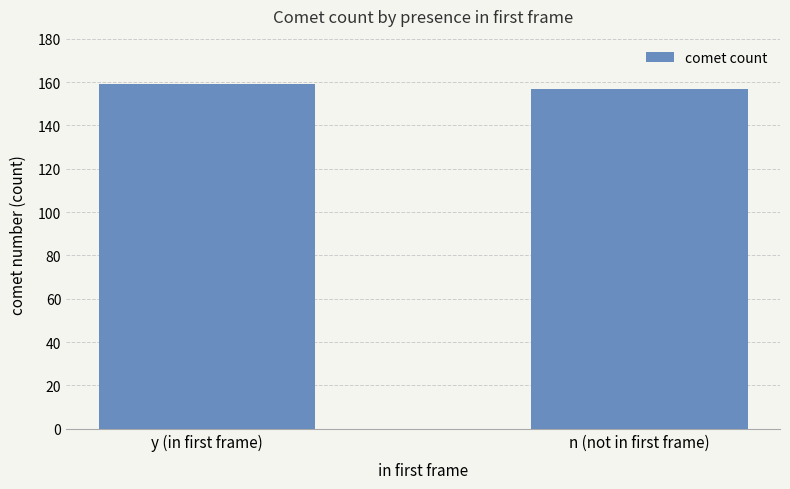

What is the greatest value displayed?

159